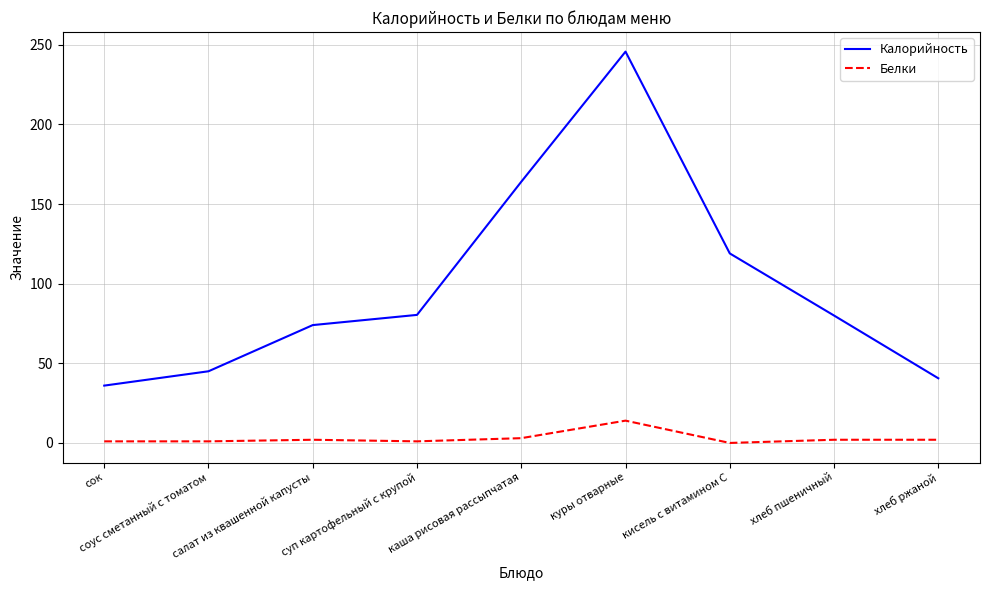

Which series has the widest spread of values?

Калорийность